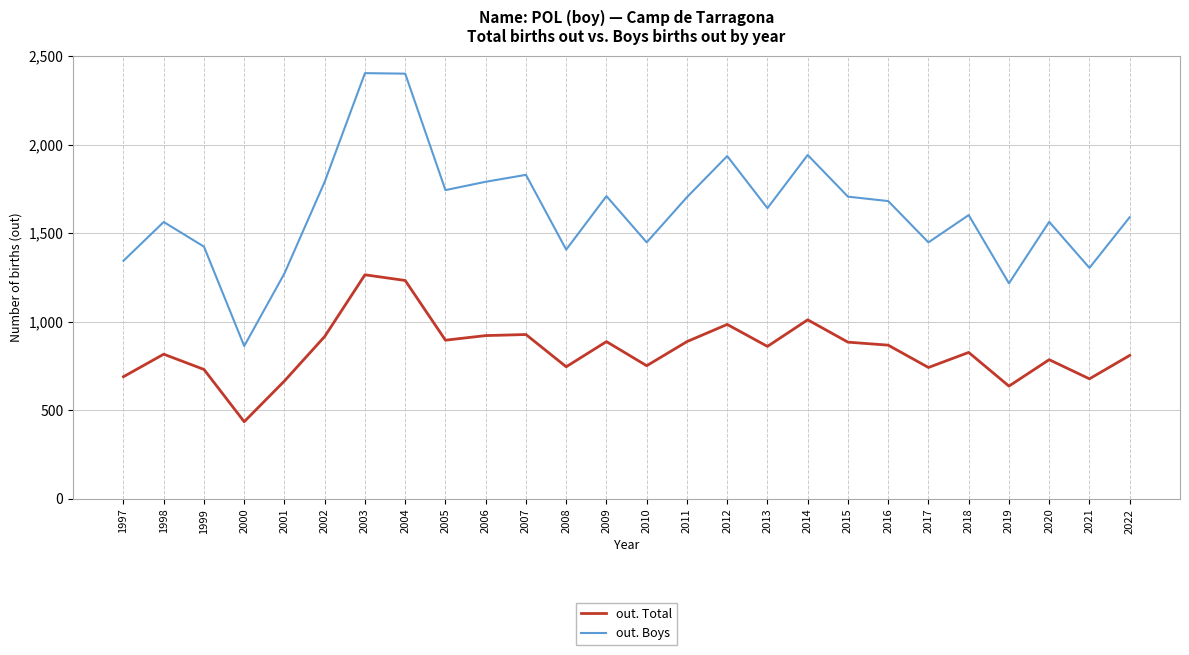

What is the approximate value of out. Total at 2020, to the nearest 10?

790